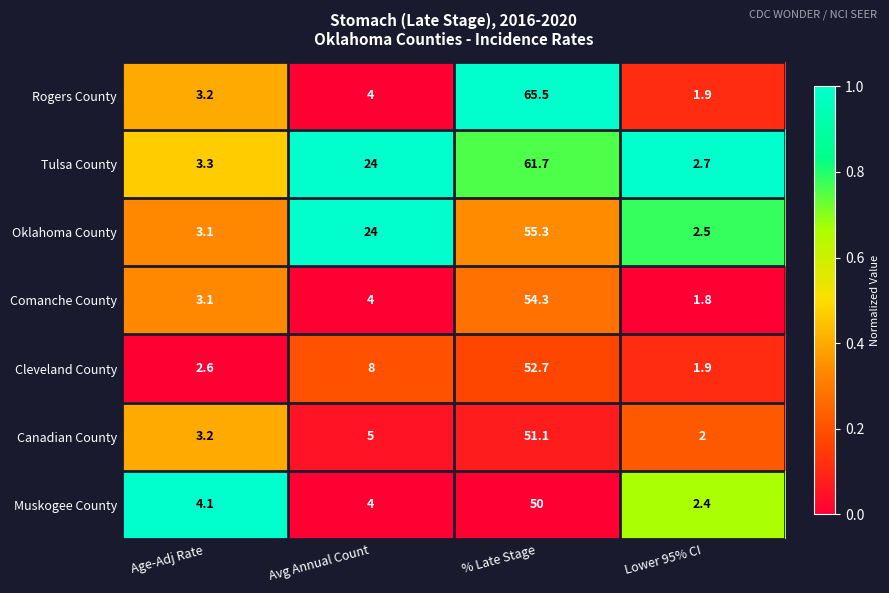

At which label is Comanche County closest to 28?

Avg Annual Count